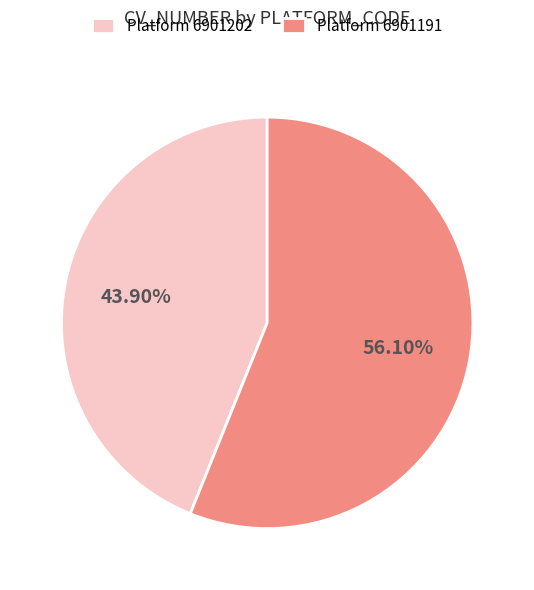

To the nearest percent, what is the difference between the largest and smallest slice percentages?

12%